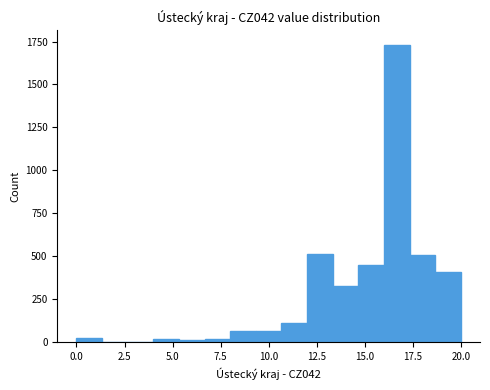

Around what value on the x-axis is the tallest bar? Give the approximate position of its centre, as read against the axis.

16.5